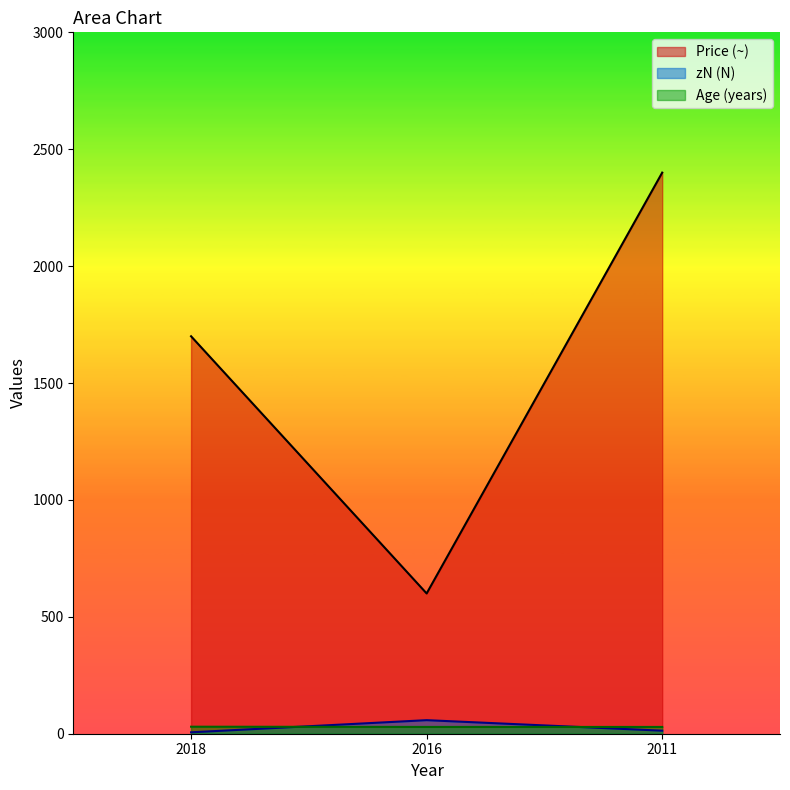

Reading left to right, list all the values displayed in this chart.

Age (years): 30	29	29
zN (N): 6	58	13
Price (~): 1700	600	2400